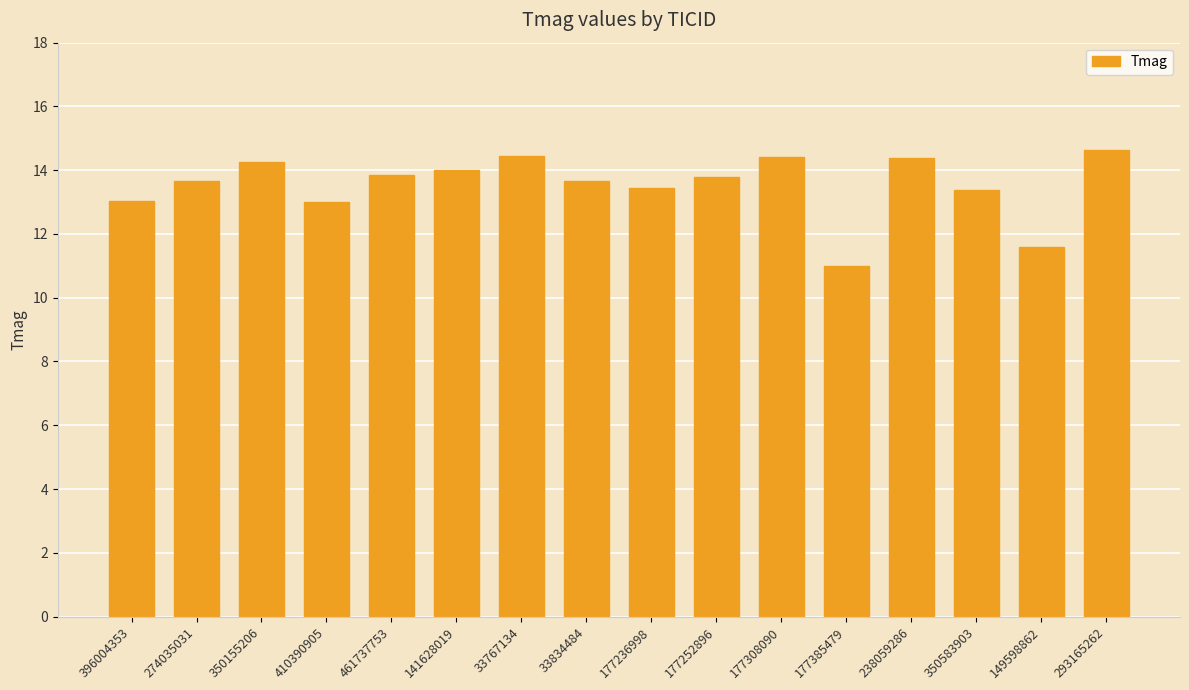

Approximately how many times larger is the value at 177252896 compared to 33767134?

1.0